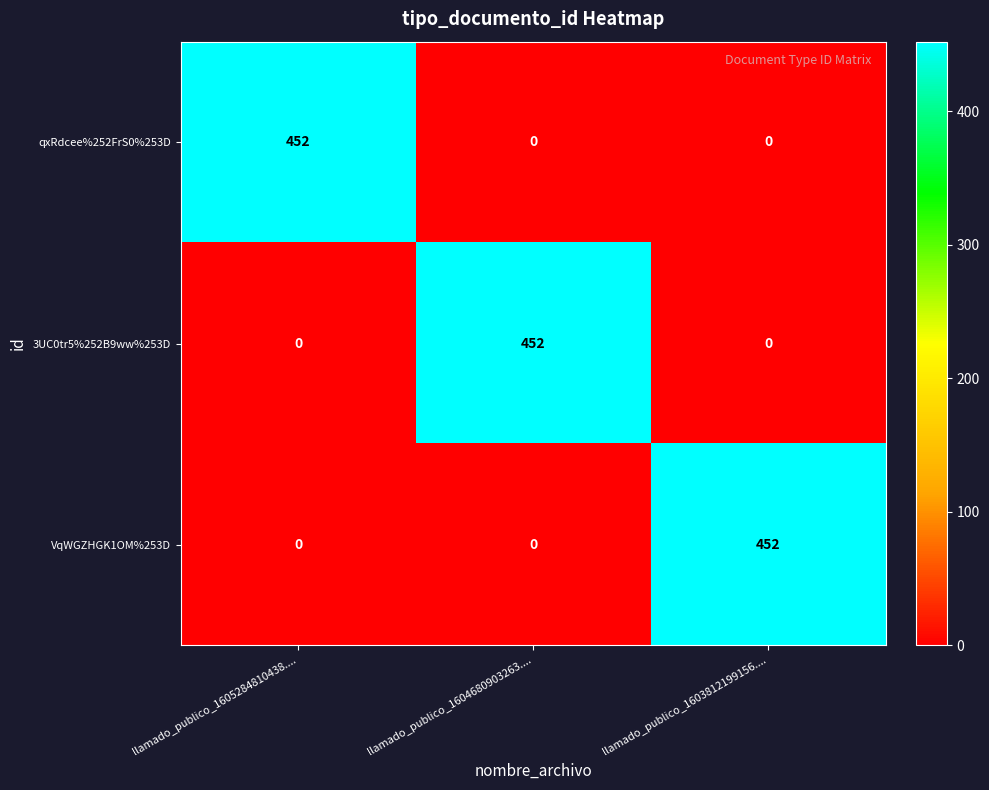

Reading right to left, what are all the values shown in this chart?

qxRdcee%252FrS0%253D: 0	0	452
3UC0tr5%252B9ww%253D: 0	452	0
VqWGZHGK1OM%253D: 452	0	0